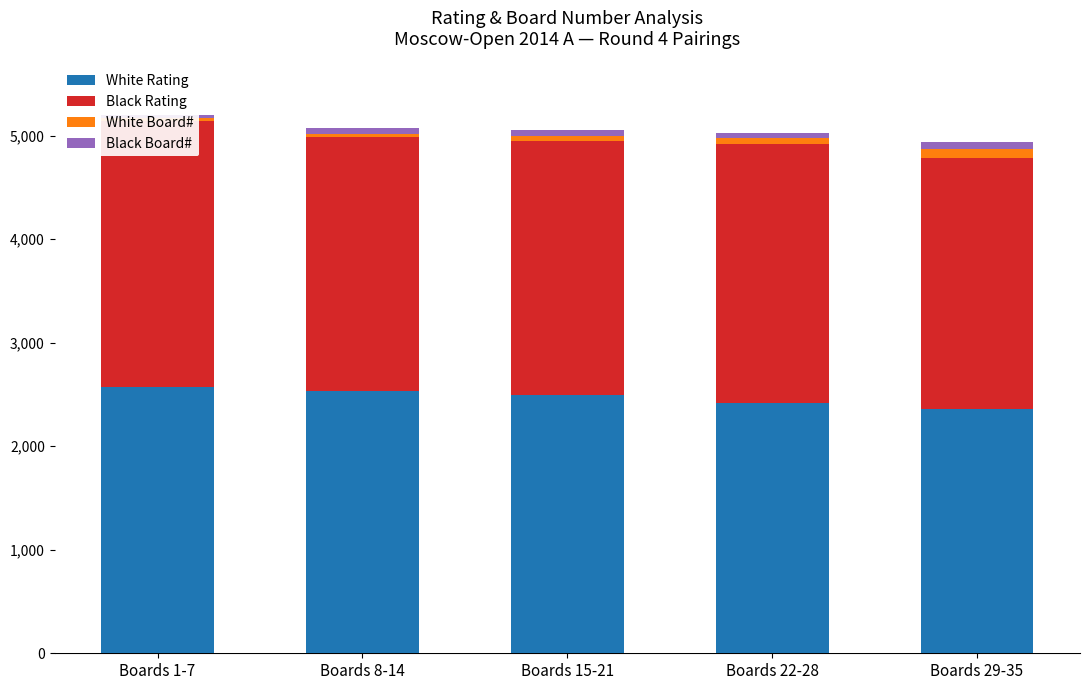

List the series in order of their peak value, lowest first.

Black Board#, White Board#, White Rating, Black Rating